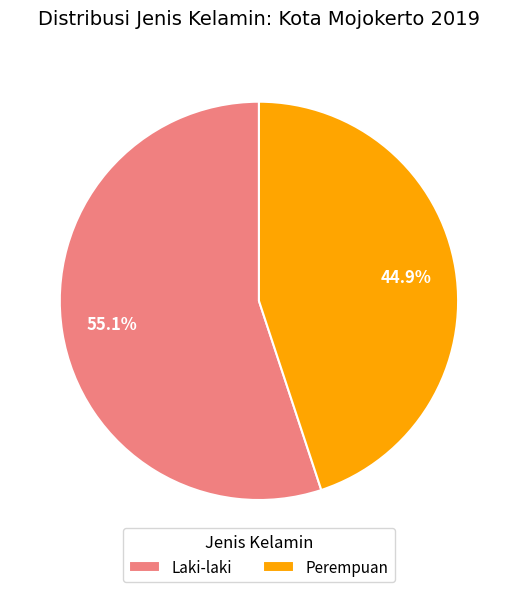

True or false: Perempuan accounts for 45% of the total.

True